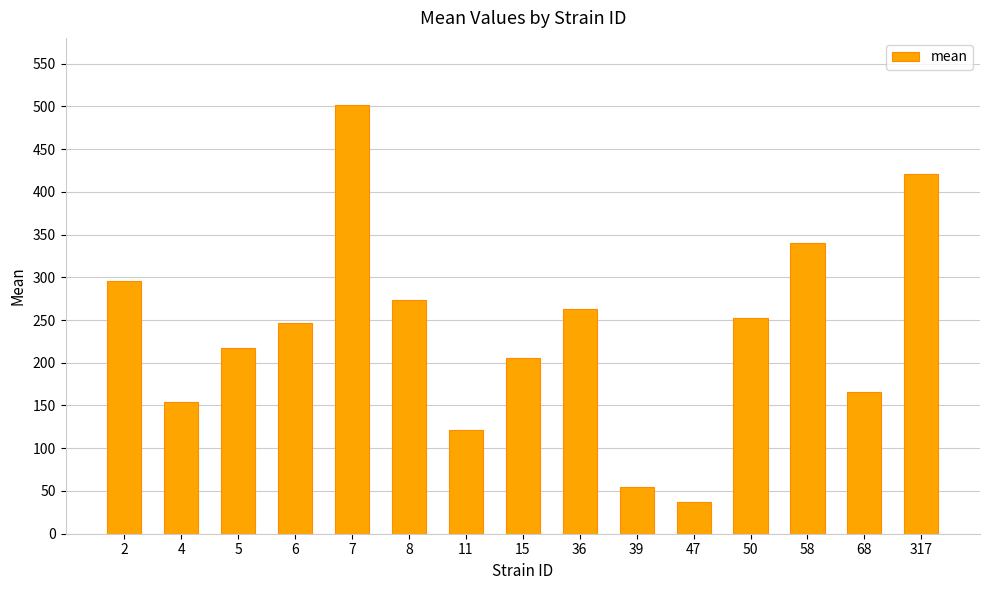

List the labels in order of value, smallest first.

47, 39, 11, 4, 68, 15, 5, 6, 50, 36, 8, 2, 58, 317, 7